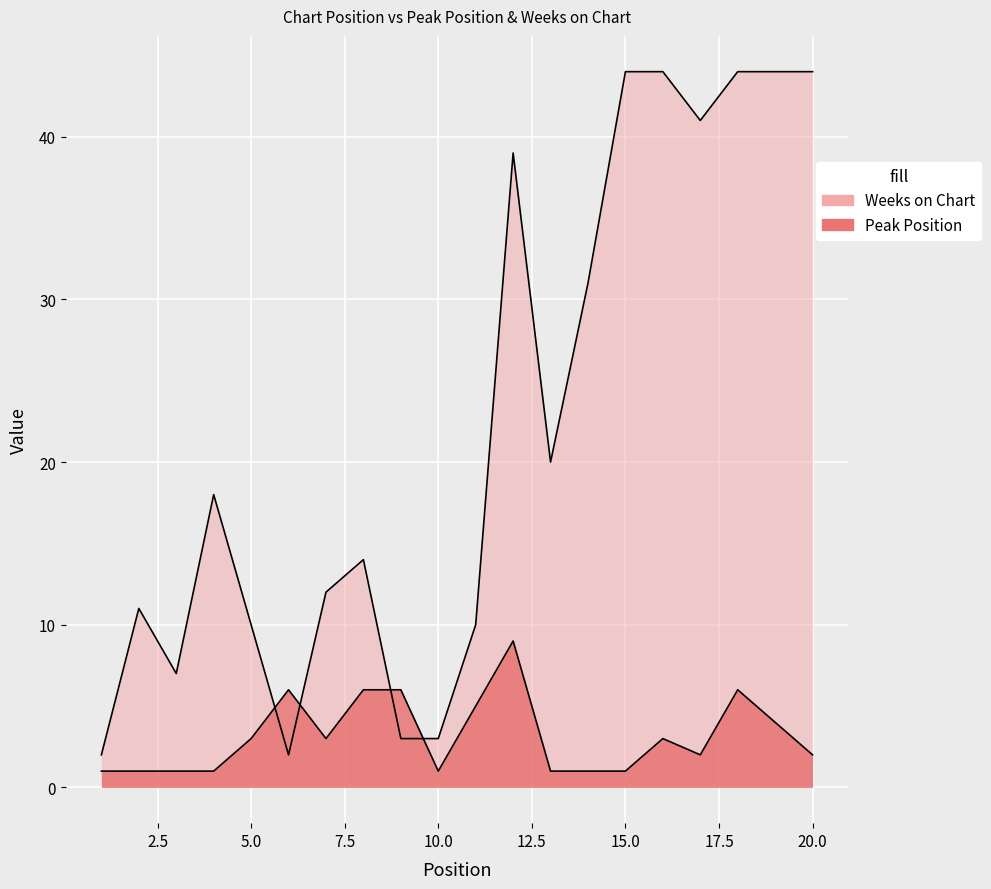

What is the maximum value for Peak Position?

9